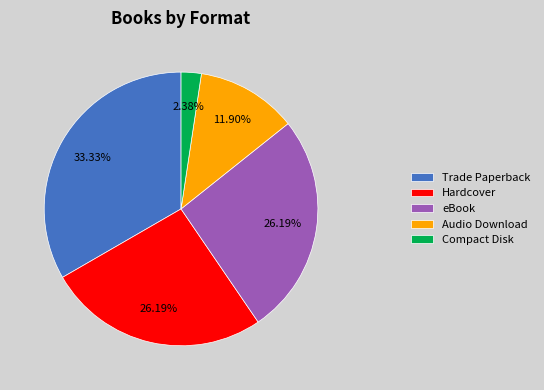

What percentage is the Hardcover slice, to the nearest percent?

26%